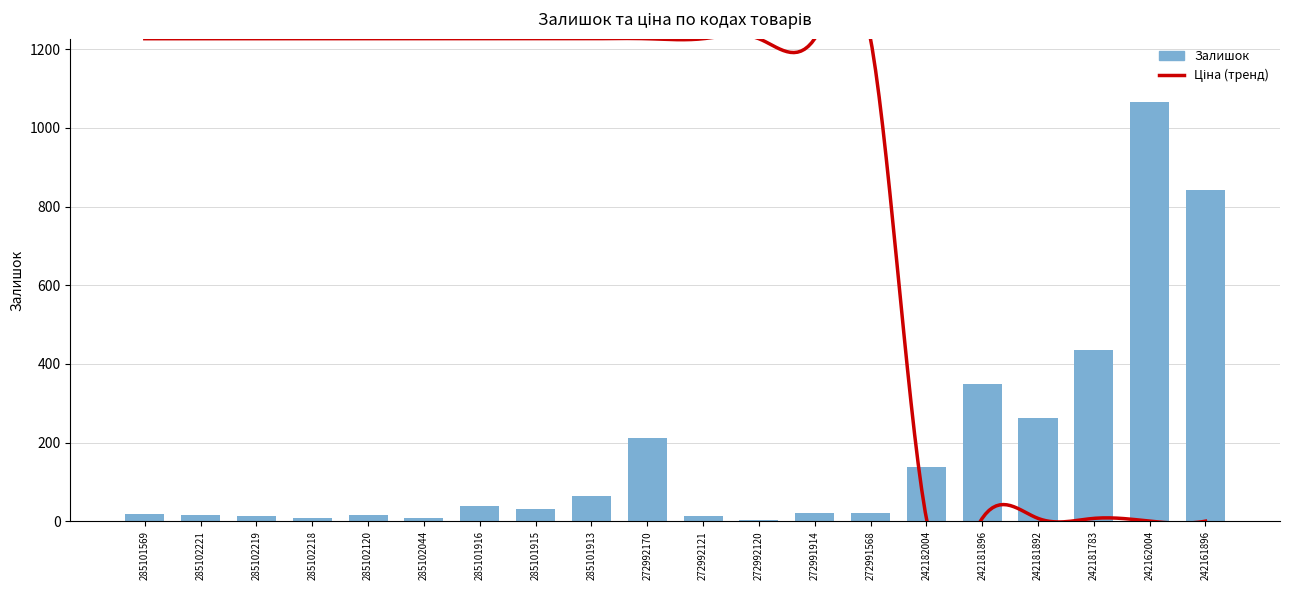

What is the difference between the maximum and minimum values?

1064